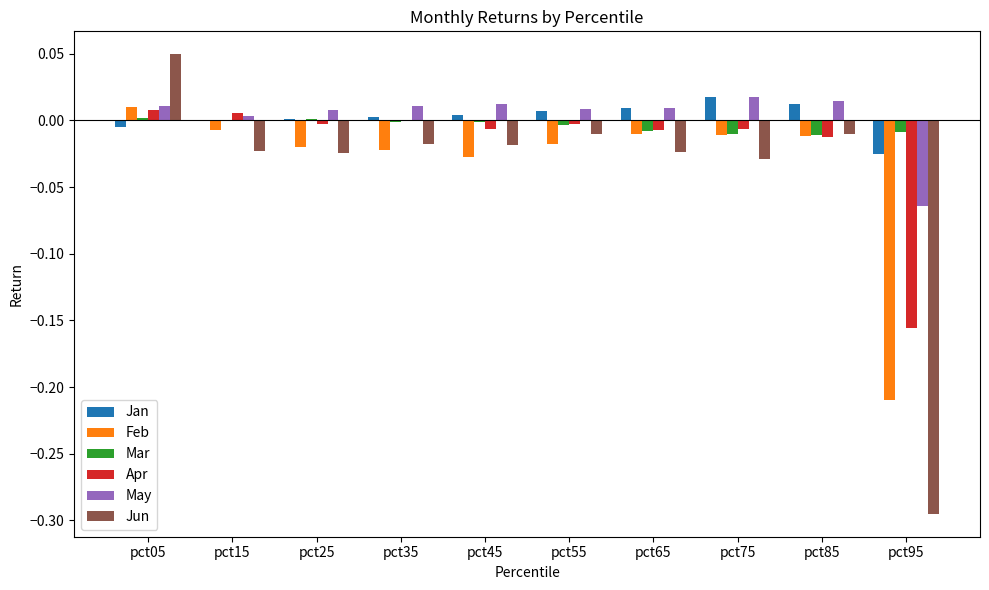

At which category is the sum across all series the highest?

pct05